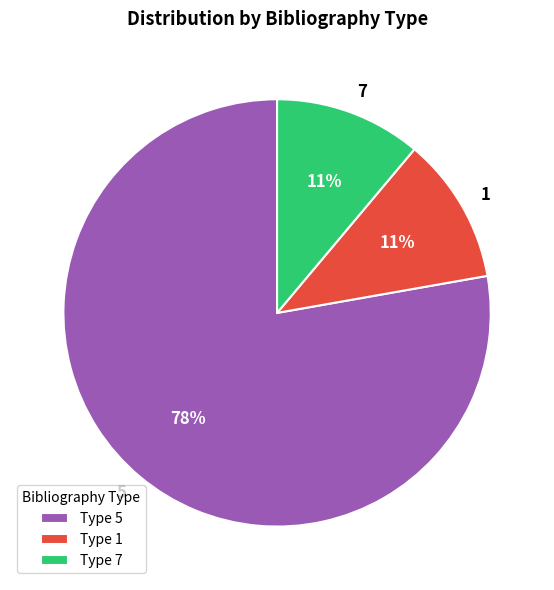

To the nearest percent, what portion does Type 1 represent?

11%